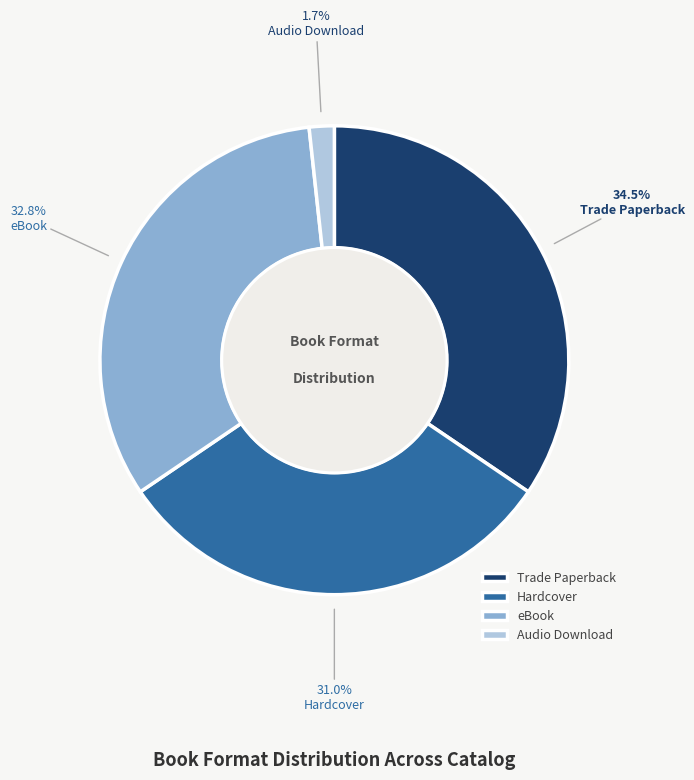

Is the sum of eBook and Trade Paperback greater than half?

Yes